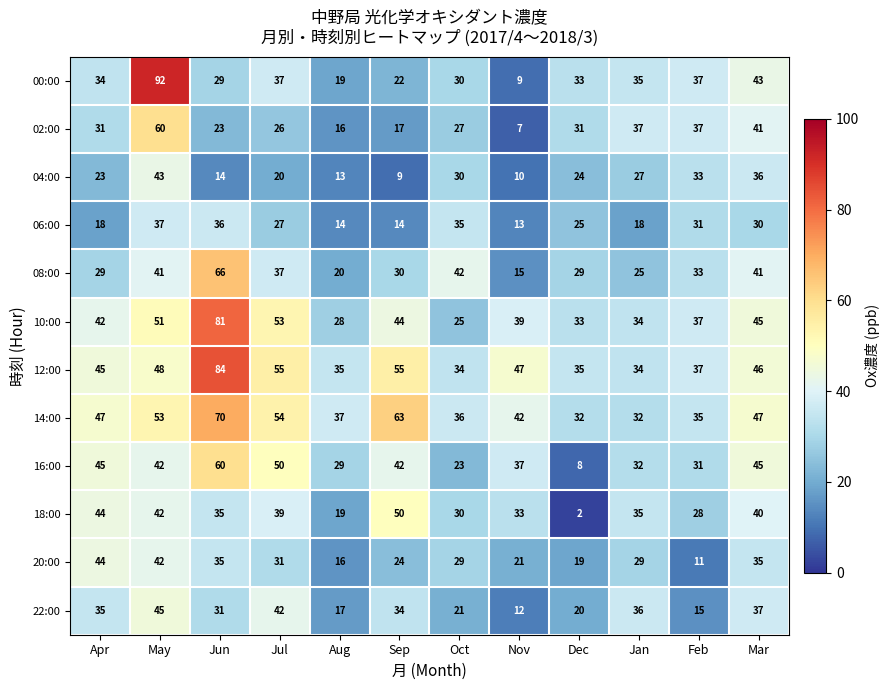

How many data points does each series have?

12